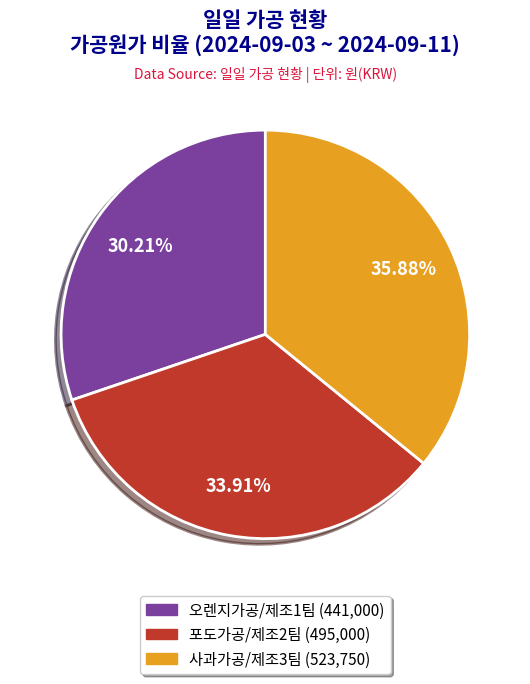

Does any single category account for the majority?

No